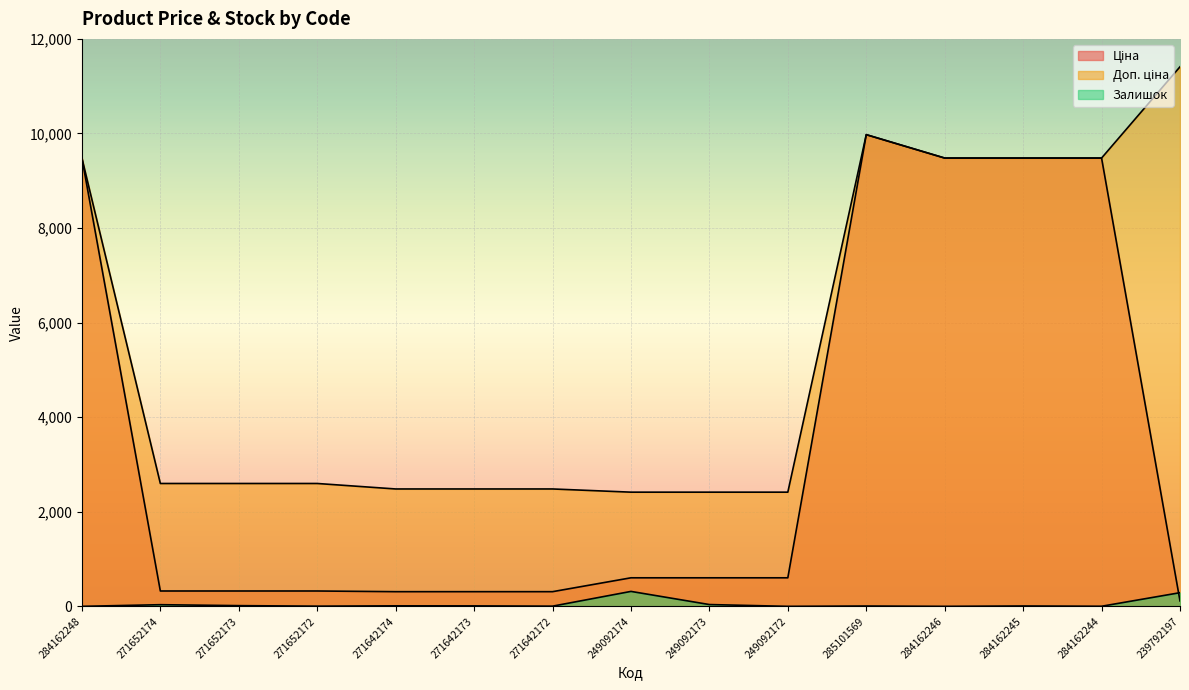

How many lines are shown in the chart?

3